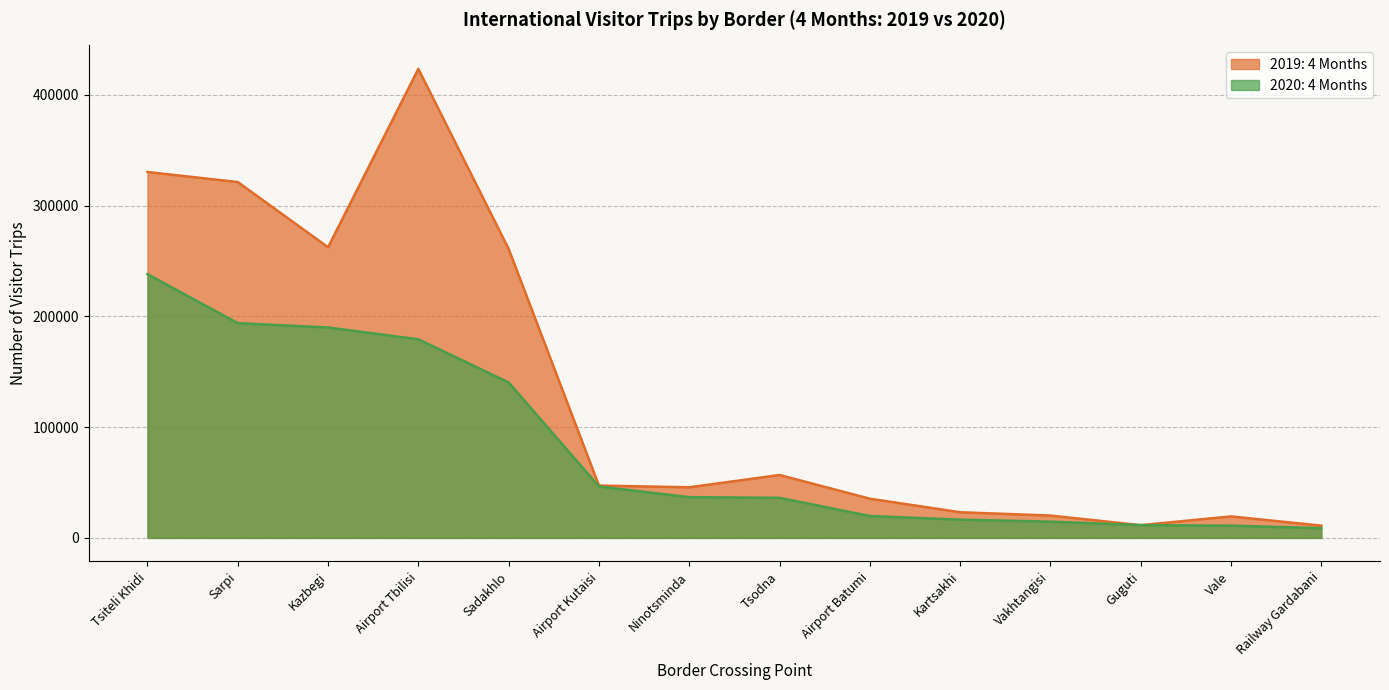

What is the sum of all 2019: 4 Months values?

1868751